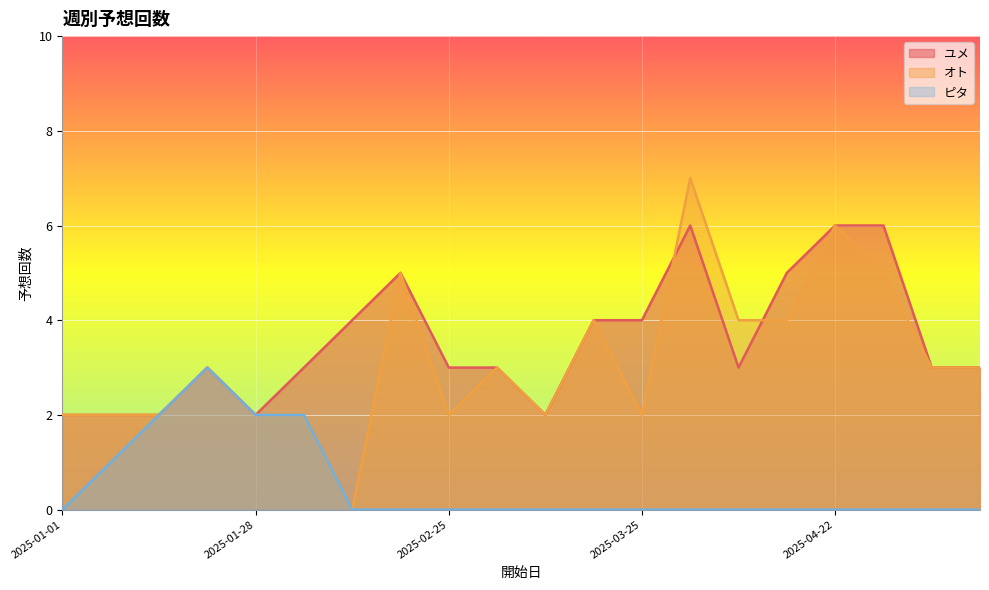

Reading left to right, transcribe all the data shown in this chart.

ユメ: 2025-01-01=2	2025-01-07=2	2025-01-14=2	2025-01-21=3	2025-01-28=2	2025-02-04=3	2025-02-11=4	2025-02-18=5	2025-02-25=3	2025-03-04=3	2025-03-11=2	2025-03-18=4	2025-03-25=4	2025-04-01=6	2025-04-08=3	2025-04-15=5	2025-04-22=6	2025-04-29=6	2025-05-06=3	2025-05-13=3
オト: 2025-01-01=2	2025-01-07=2	2025-01-14=2	2025-01-21=3	2025-01-28=2	2025-02-04=2	2025-02-11=0	2025-02-18=5	2025-02-25=2	2025-03-04=3	2025-03-11=2	2025-03-18=4	2025-03-25=2	2025-04-01=7	2025-04-08=4	2025-04-15=4	2025-04-22=6	2025-04-29=5	2025-05-06=3	2025-05-13=3
ピタ: 2025-01-01=0	2025-01-07=1	2025-01-14=2	2025-01-21=3	2025-01-28=2	2025-02-04=2	2025-02-11=0	2025-02-18=0	2025-02-25=0	2025-03-04=0	2025-03-11=0	2025-03-18=0	2025-03-25=0	2025-04-01=0	2025-04-08=0	2025-04-15=0	2025-04-22=0	2025-04-29=0	2025-05-06=0	2025-05-13=0